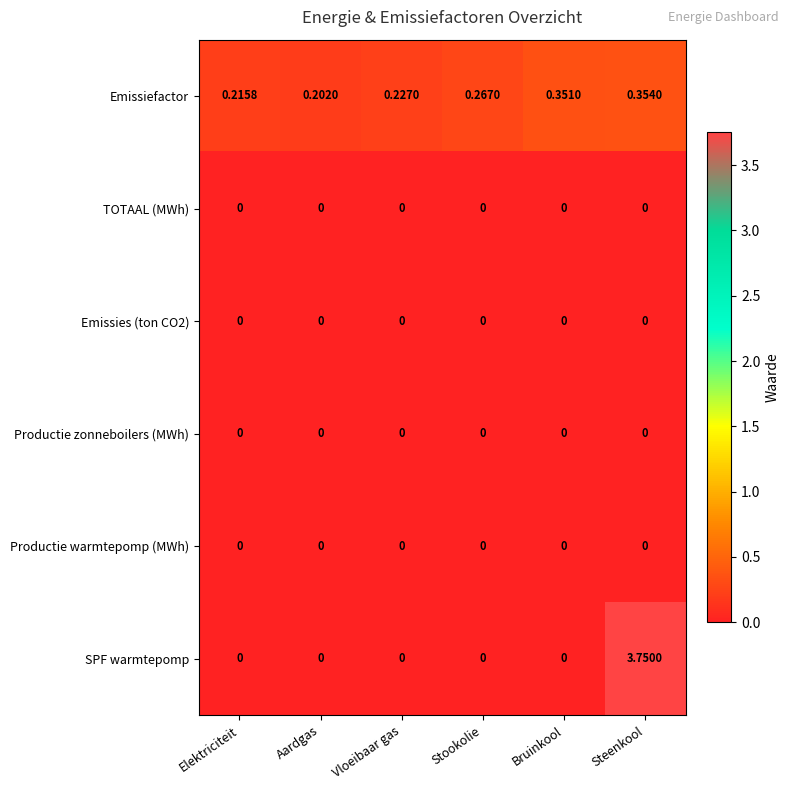

Between Stookolie and Steenkool, which series saw the biggest shift?

SPF warmtepomp